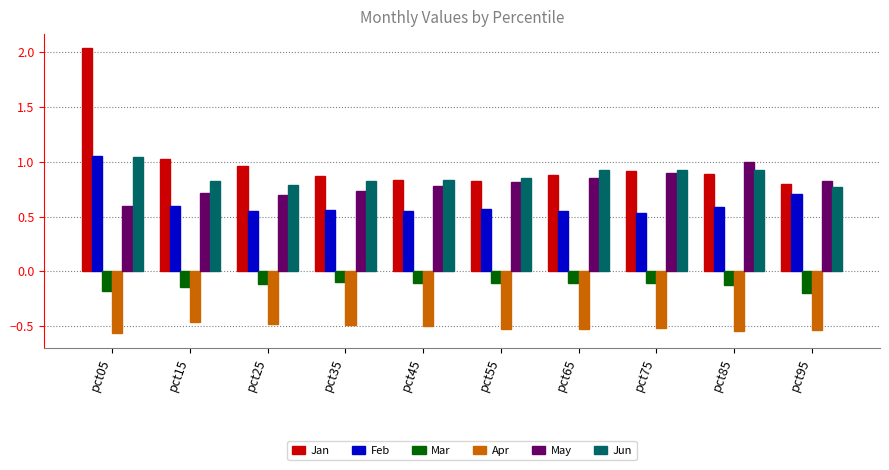

Which category has the highest value across all series?

pct05